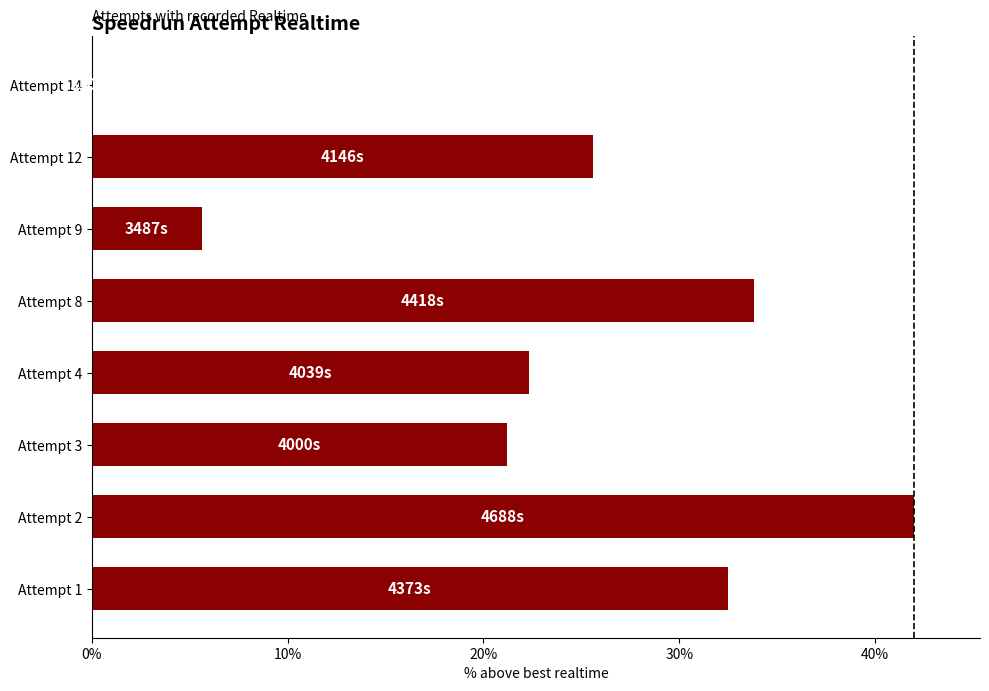

What is the average value?

22.9